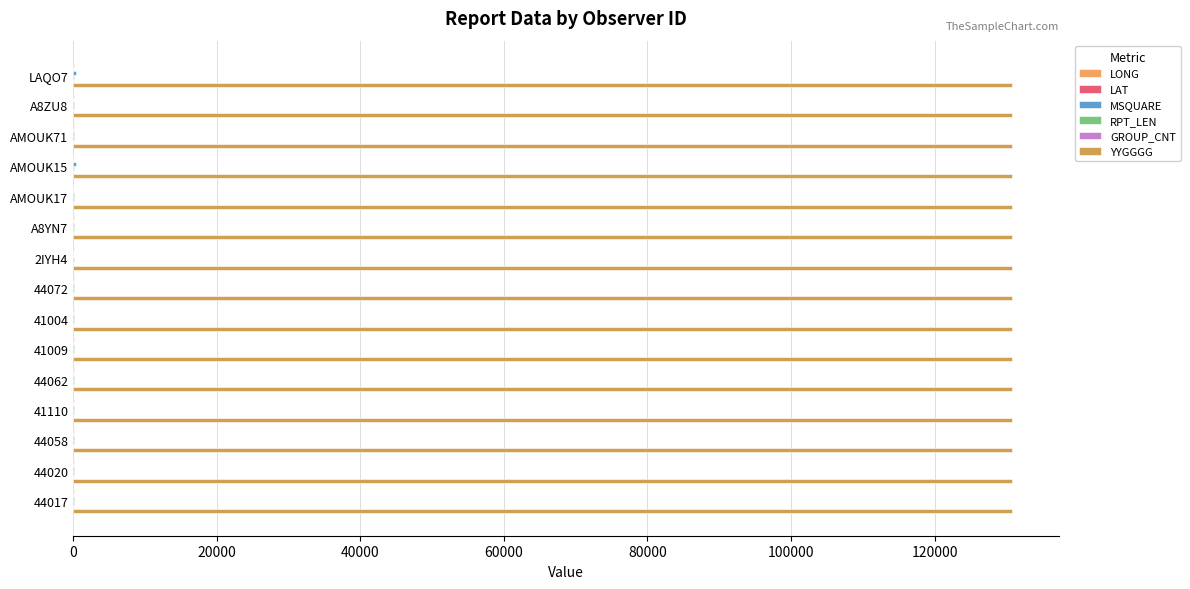

What position from the left is 80000?

5